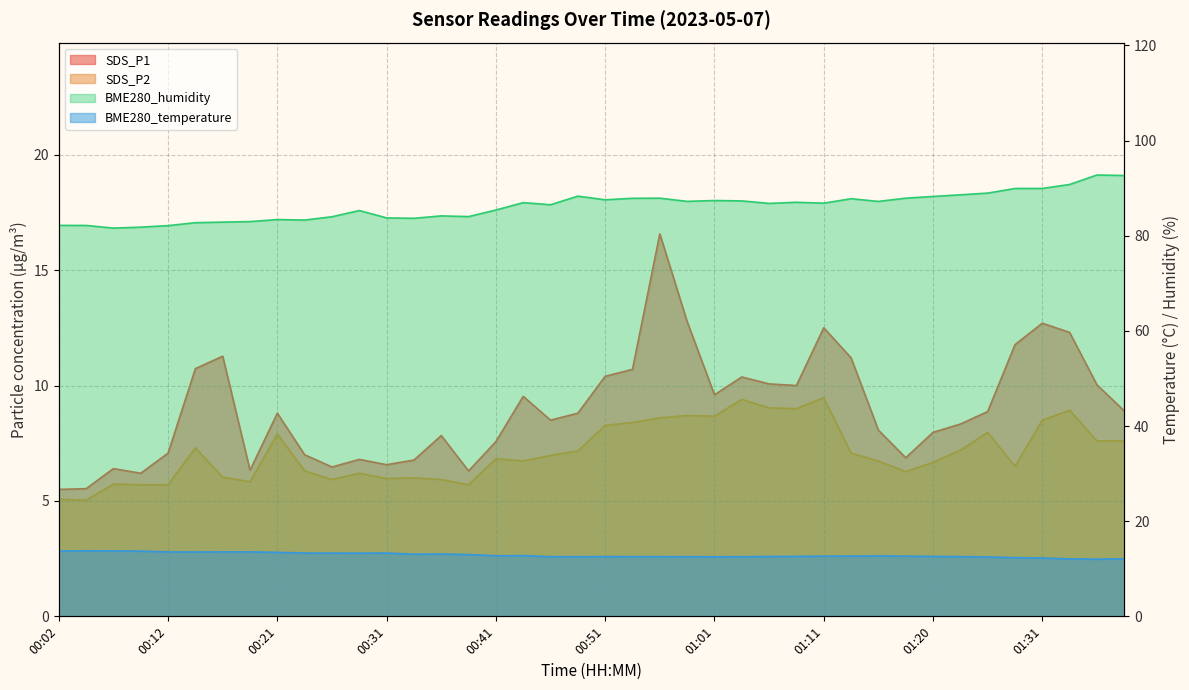

True or false: SDS_P1 has a value of 8.0 at 01:20.

True